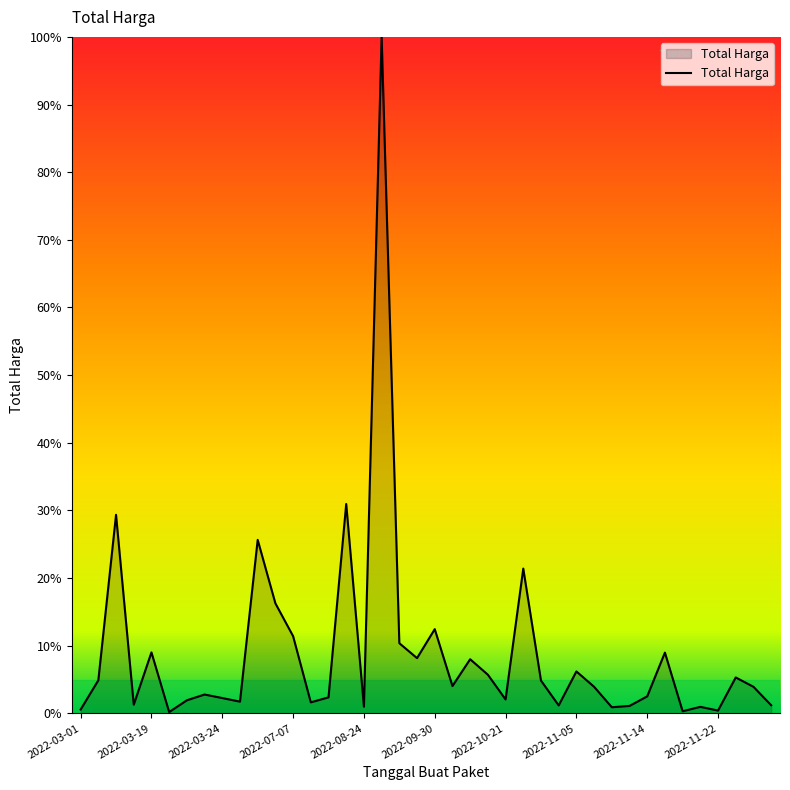

What is the maximum value shown in the chart?

100.0